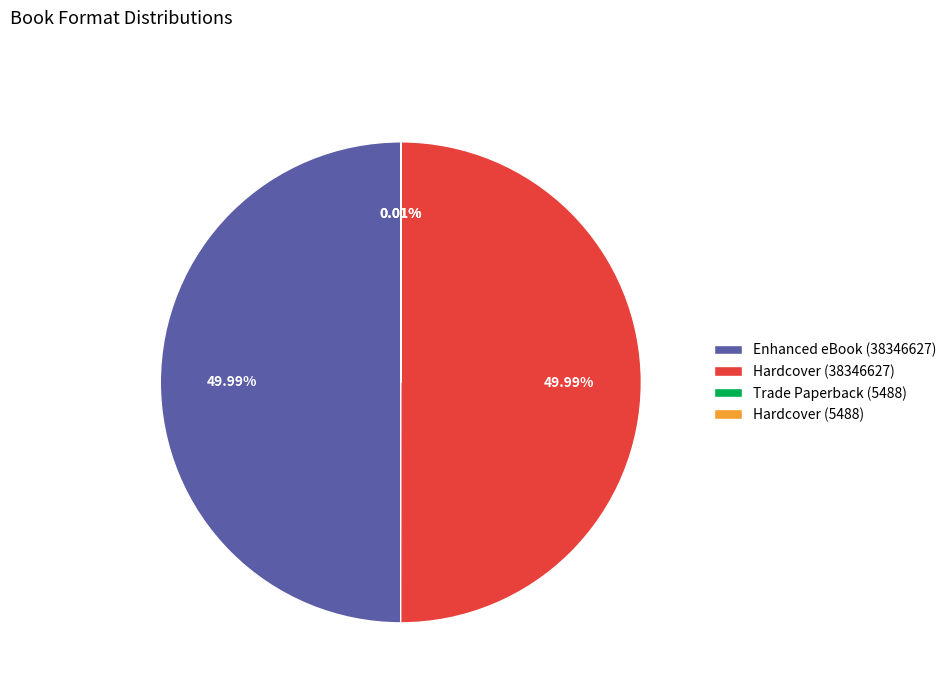

True or false: Hardcover (38346627) accounts for 50% of the total.

True